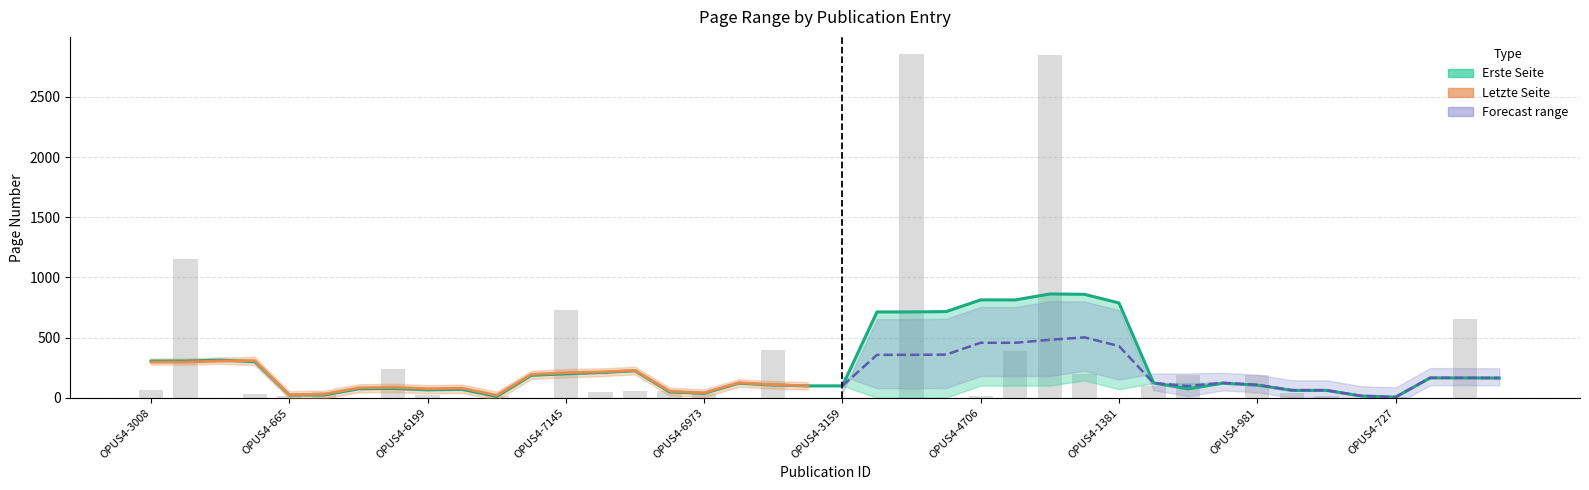

How many data points are less than 28?

20